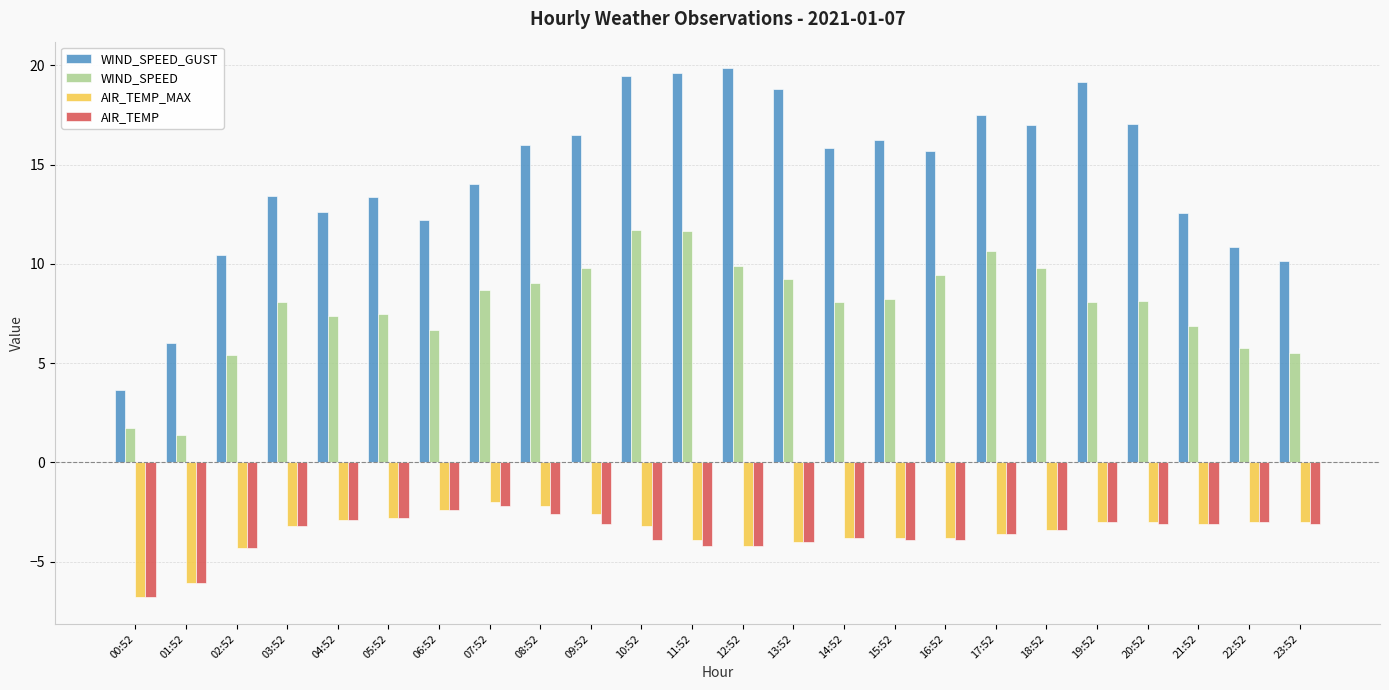

What is the sum of the WIND_SPEED_GUST values at 17:52 and 04:52?

30.1